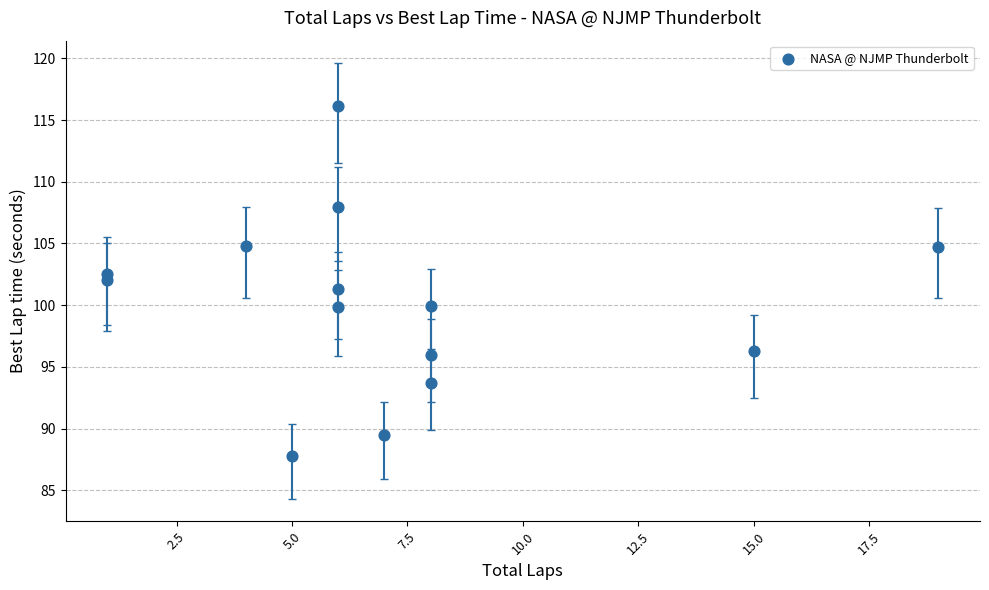

What is the range of Y values (max minus min)?

28.4